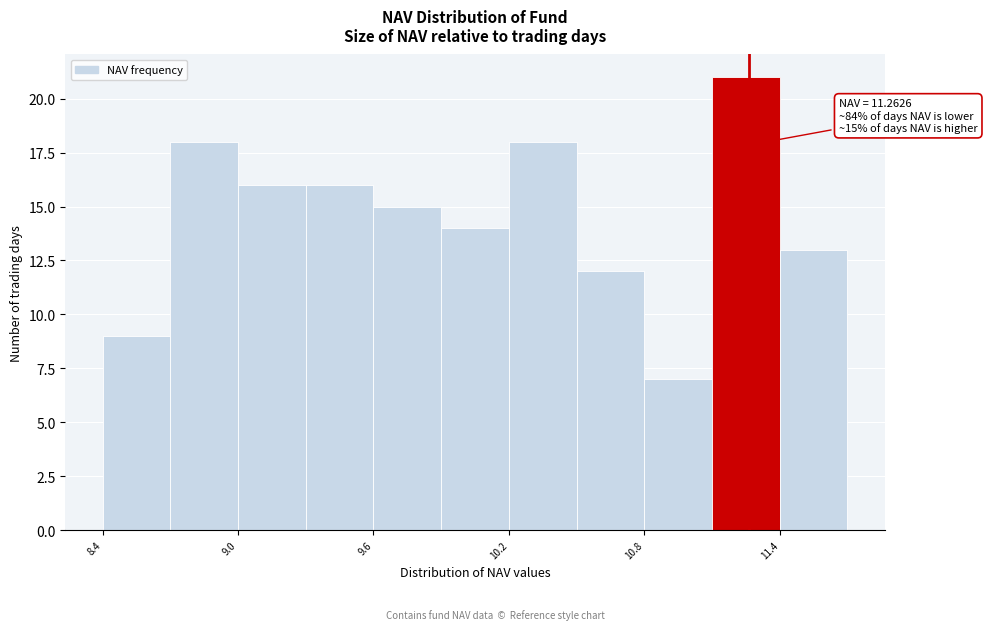

Around what value on the x-axis is the tallest bar? Give the approximate position of its centre, as read against the axis.

11.3